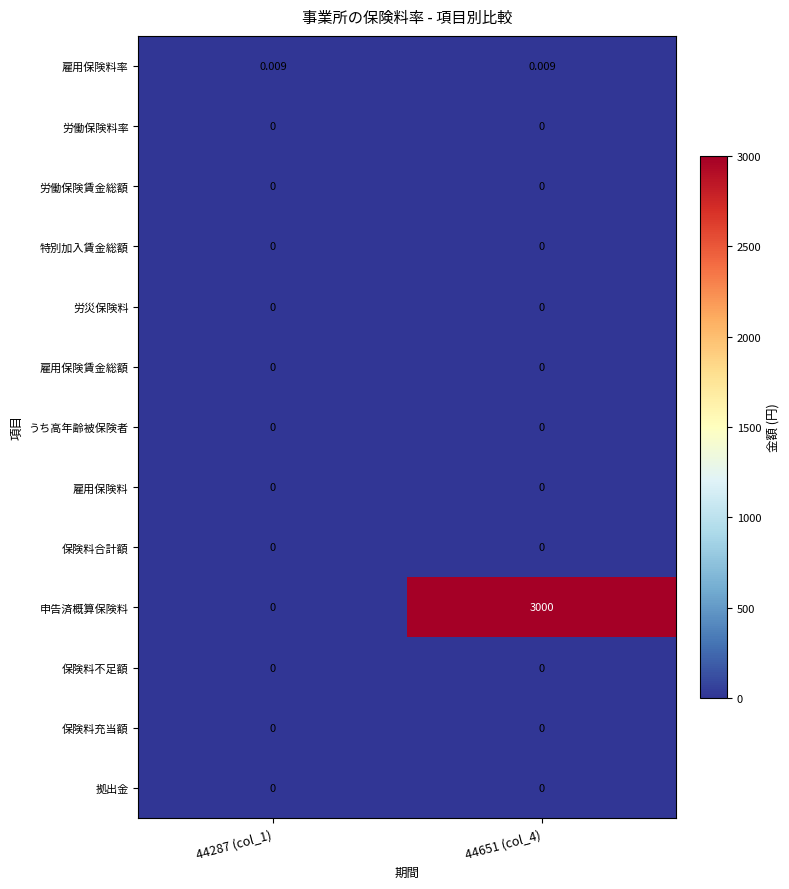

Which series has the largest range (max minus min)?

申告済概算保険料